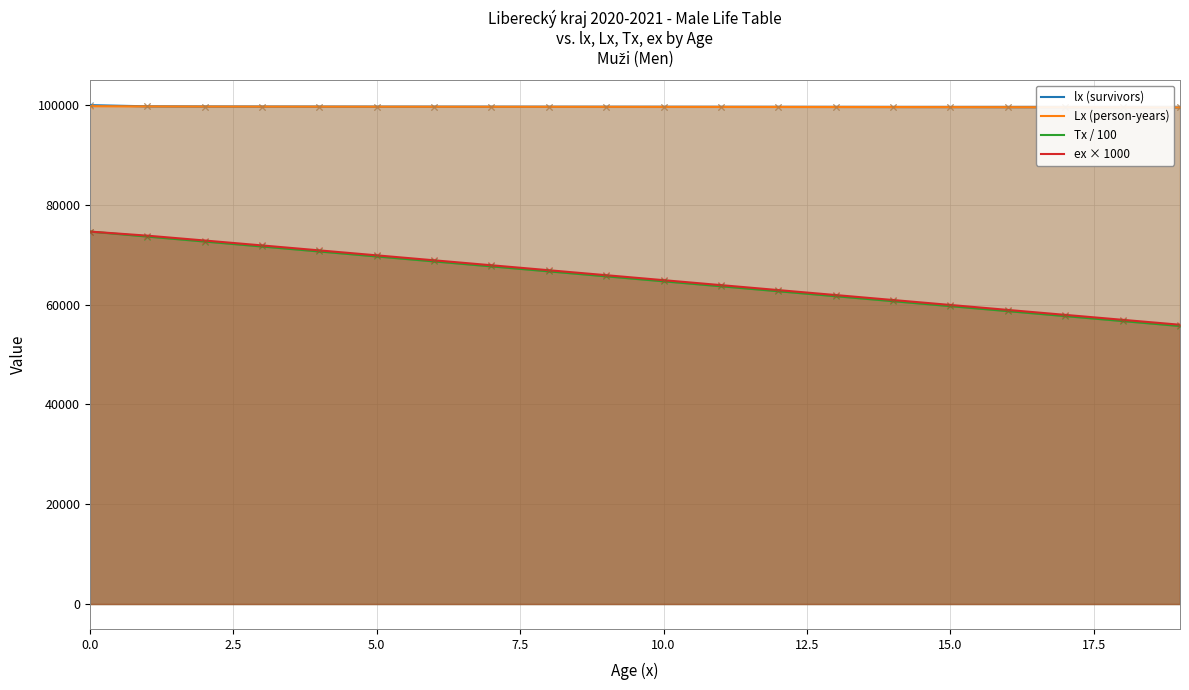

At how many categories does at least one series exceed 75725?

20